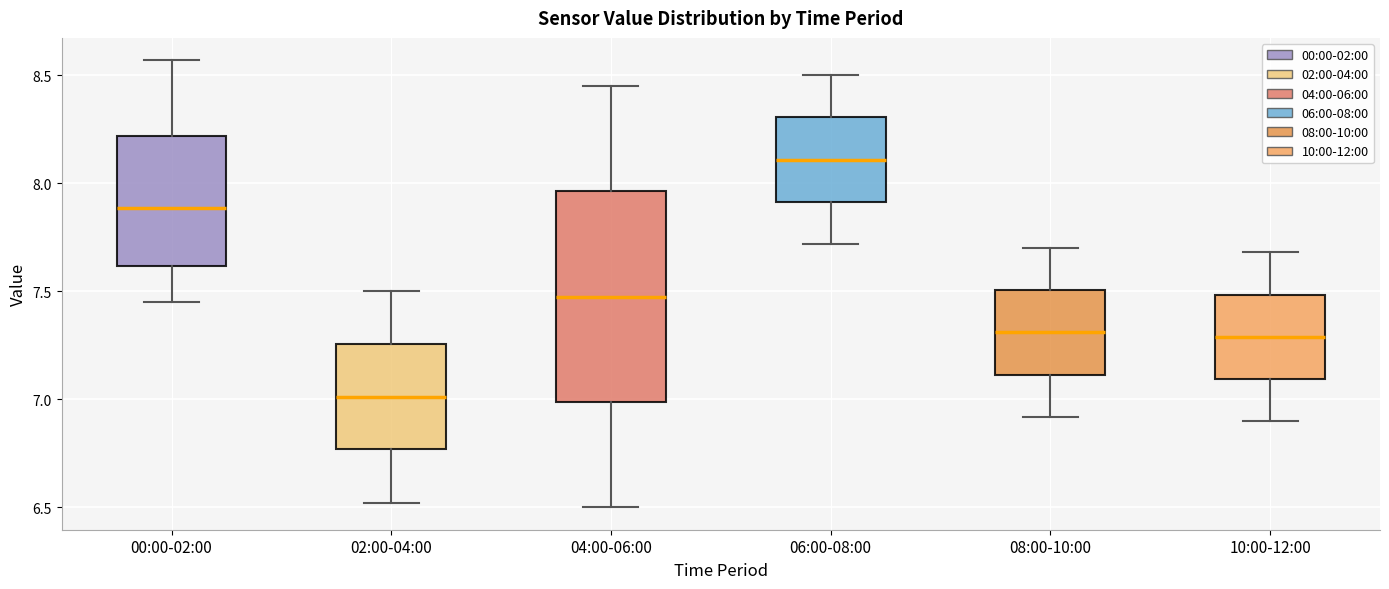

Where does the lower whisker of the box for 10:00-12:00 end on the y-axis? The values are not printed on the chart, so give them approximately, as read against the axis.

6.90